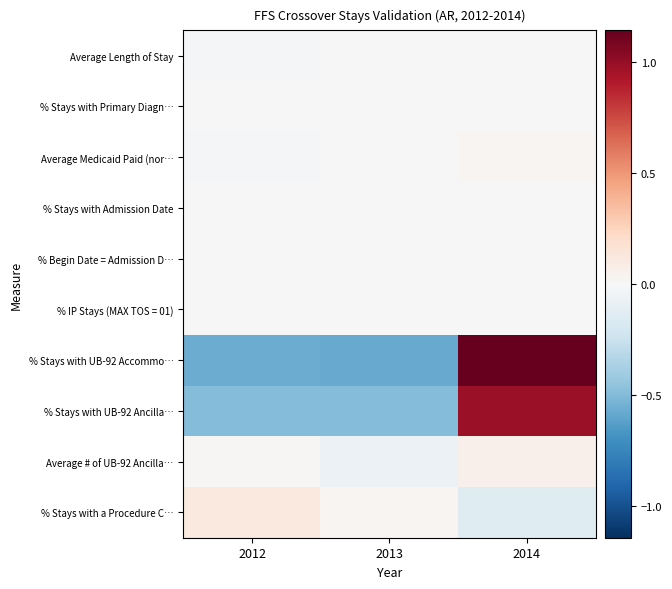

Between 2013 and 2014, which is larger?

2013